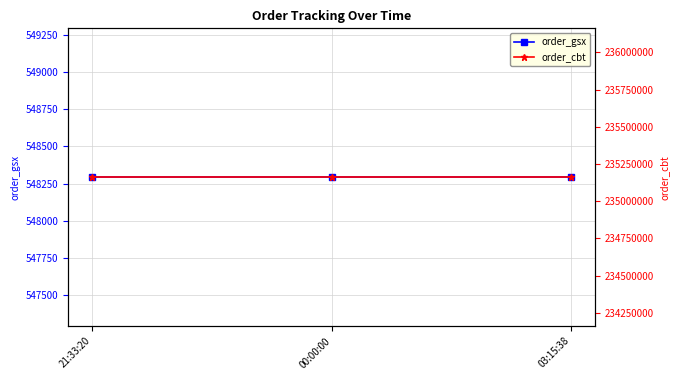

Is the value of order_gsx at 21:33:20 greater than the value of order_cbt at 21:33:20?

No